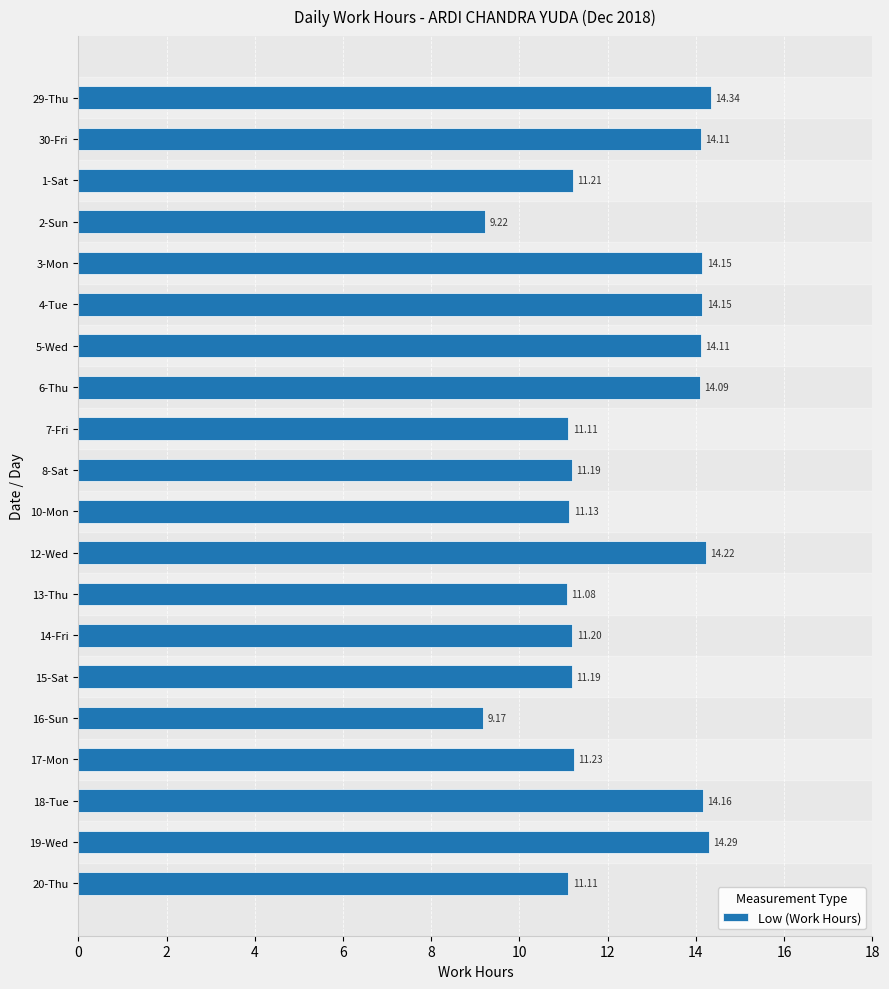

What is the sum of all values?

246.5